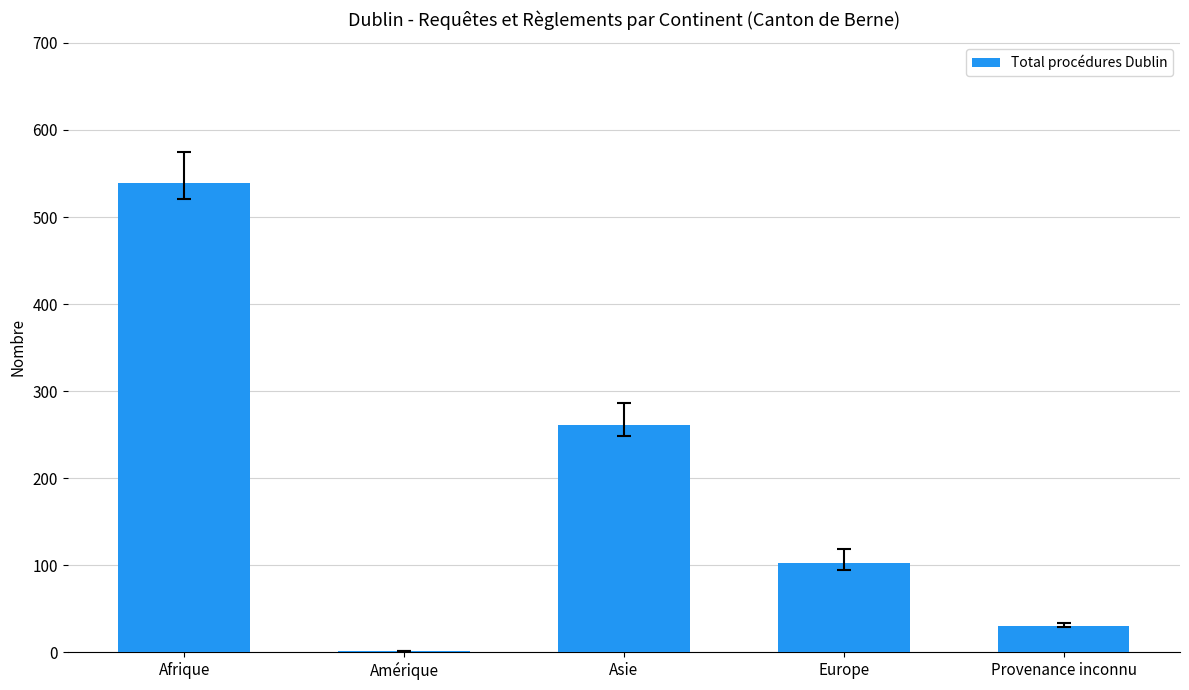

What is the difference between the values at Europe and Provenance inconnu?

72